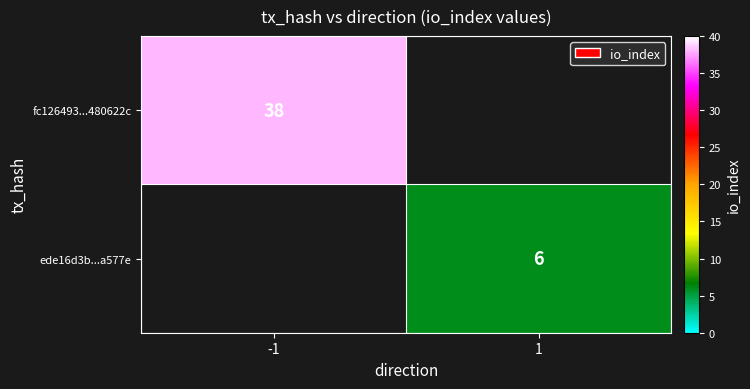

Is it true that fc126493...480622c equals 61 at -1?

False